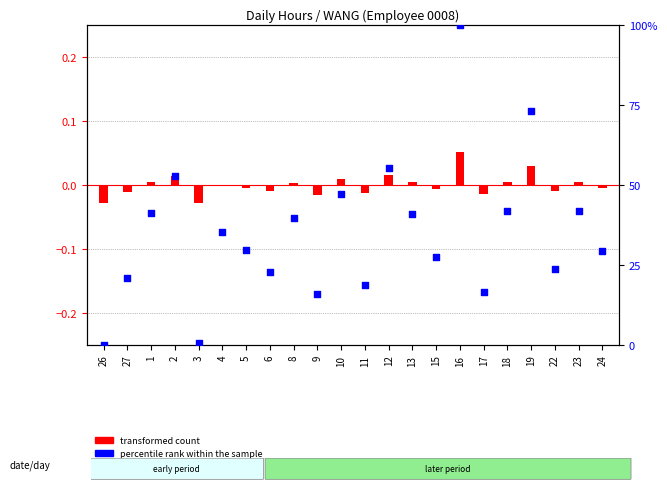

Which series has the largest total across all categories?

percentile rank within the sample